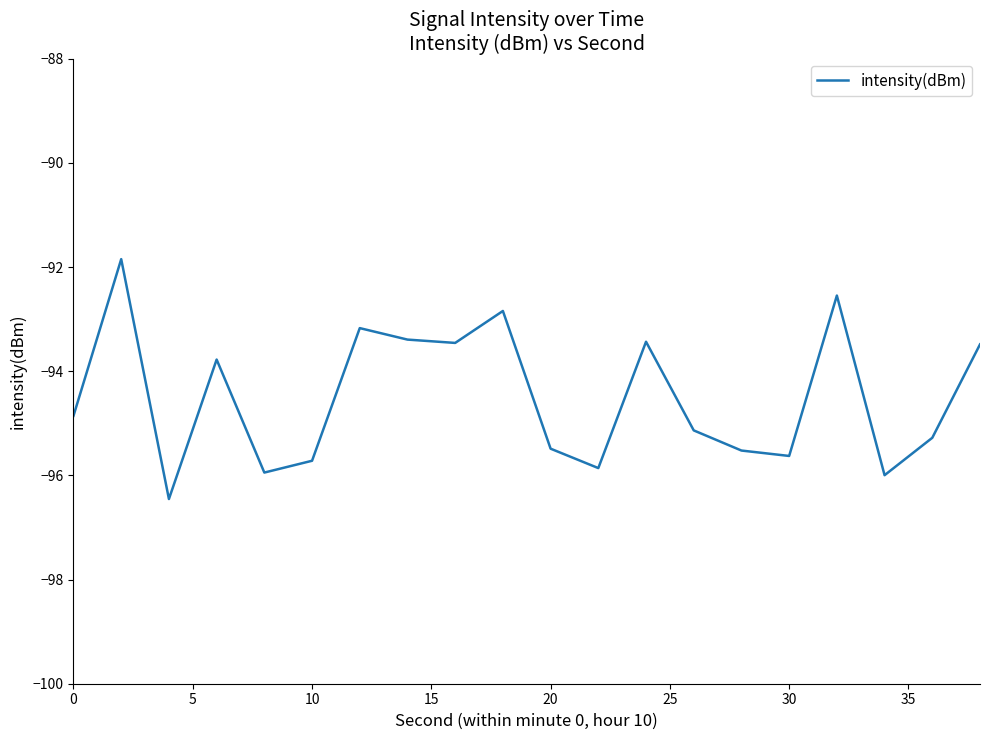

What is the smallest value displayed?

-96.5